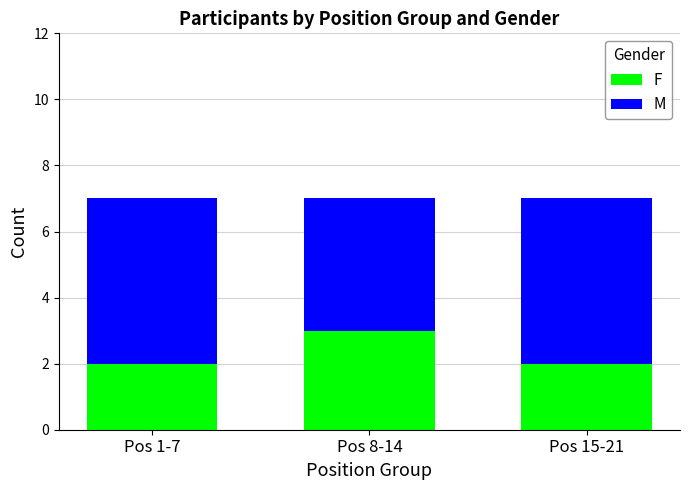

Does the chart contain stacked bars?

Yes